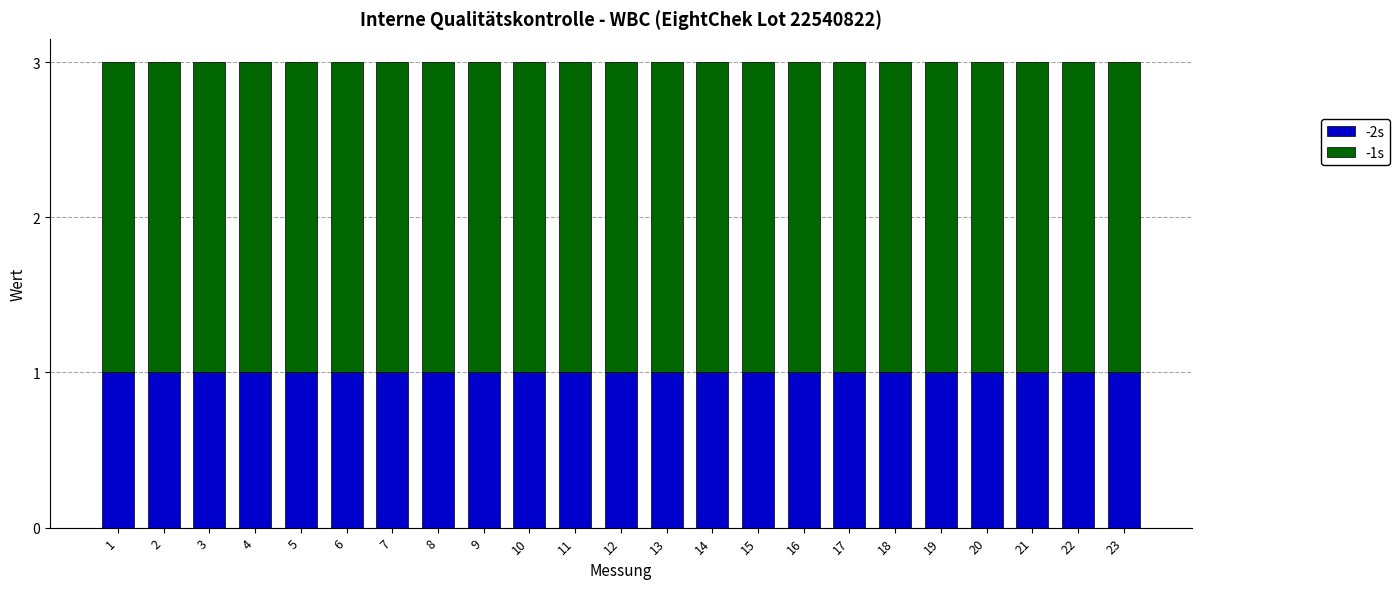

What is the total value across all series at 19?

3